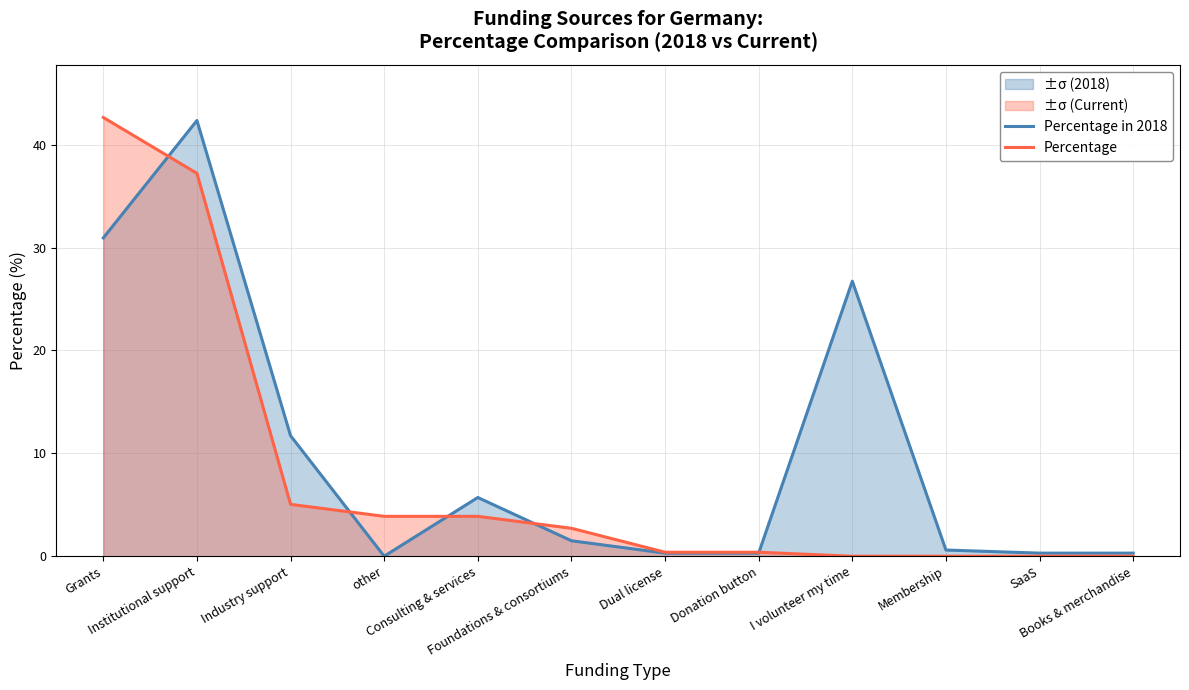

At which label does Percentage in 2018 first exceed 1?

Grants